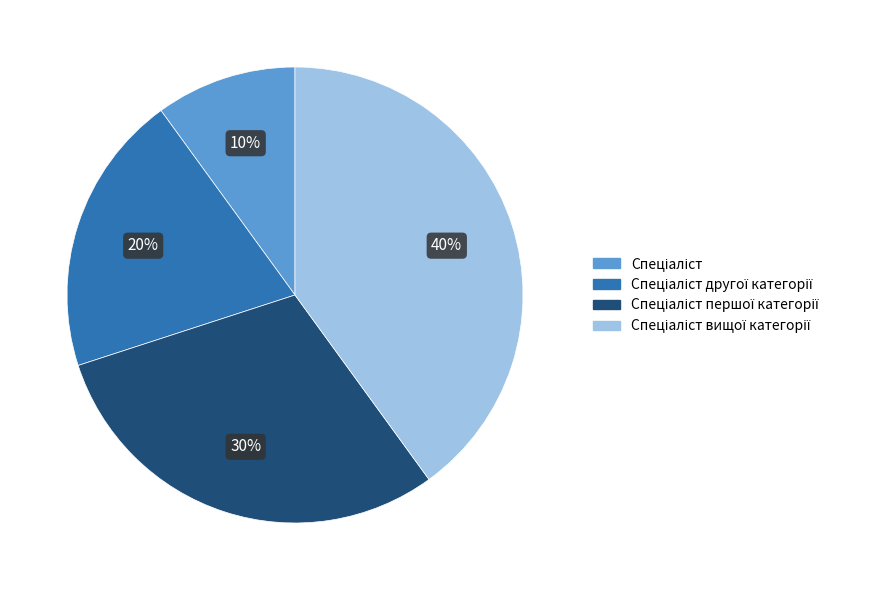

To the nearest percent, what is the average slice percentage?

25%